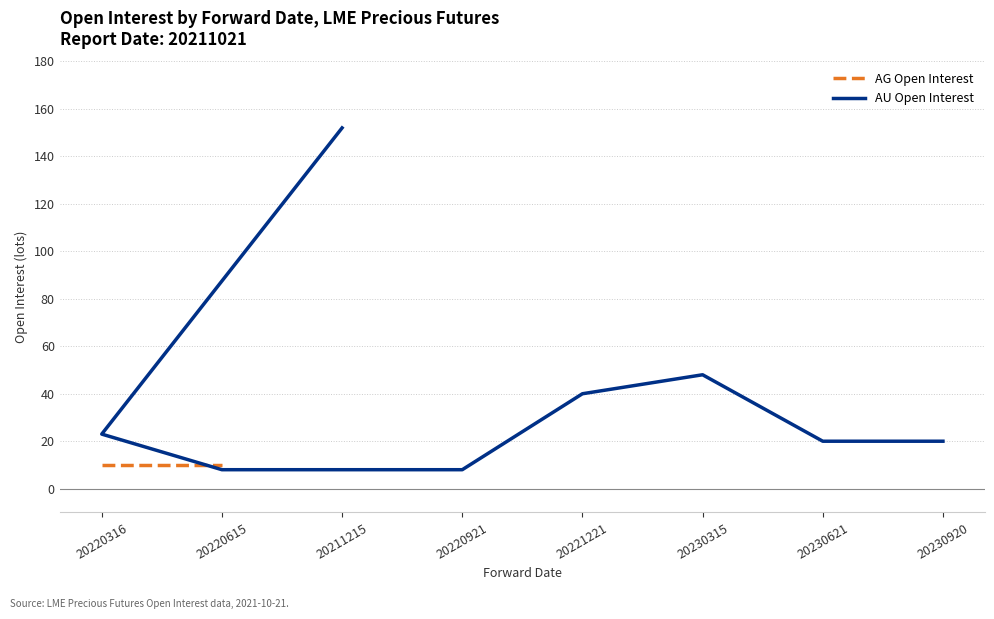

What position from the left is 20221221?

5